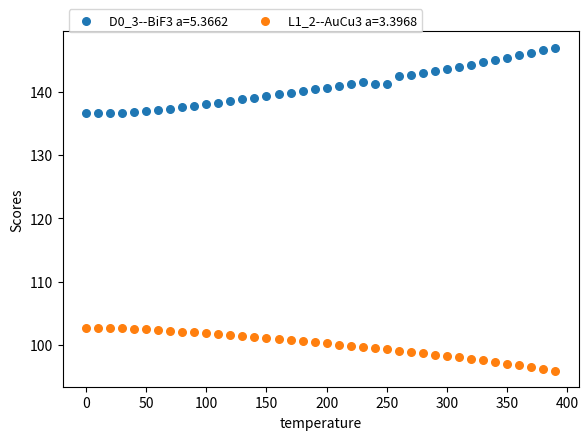

Which series contains the lowest Y value?

L1_2--AuCu3 a=3.3968